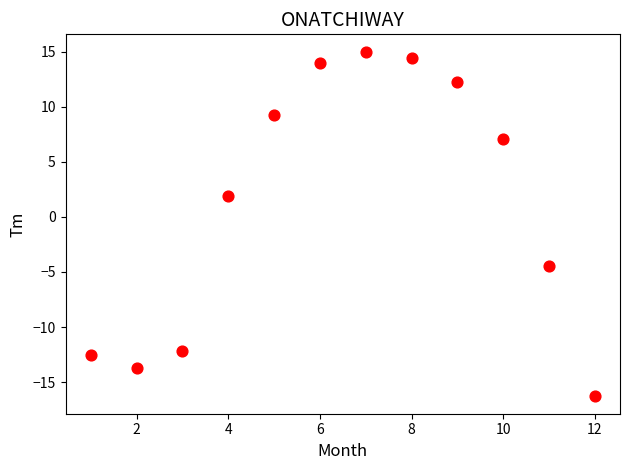

What Y value in the scatter plot is closest to 0?

1.9